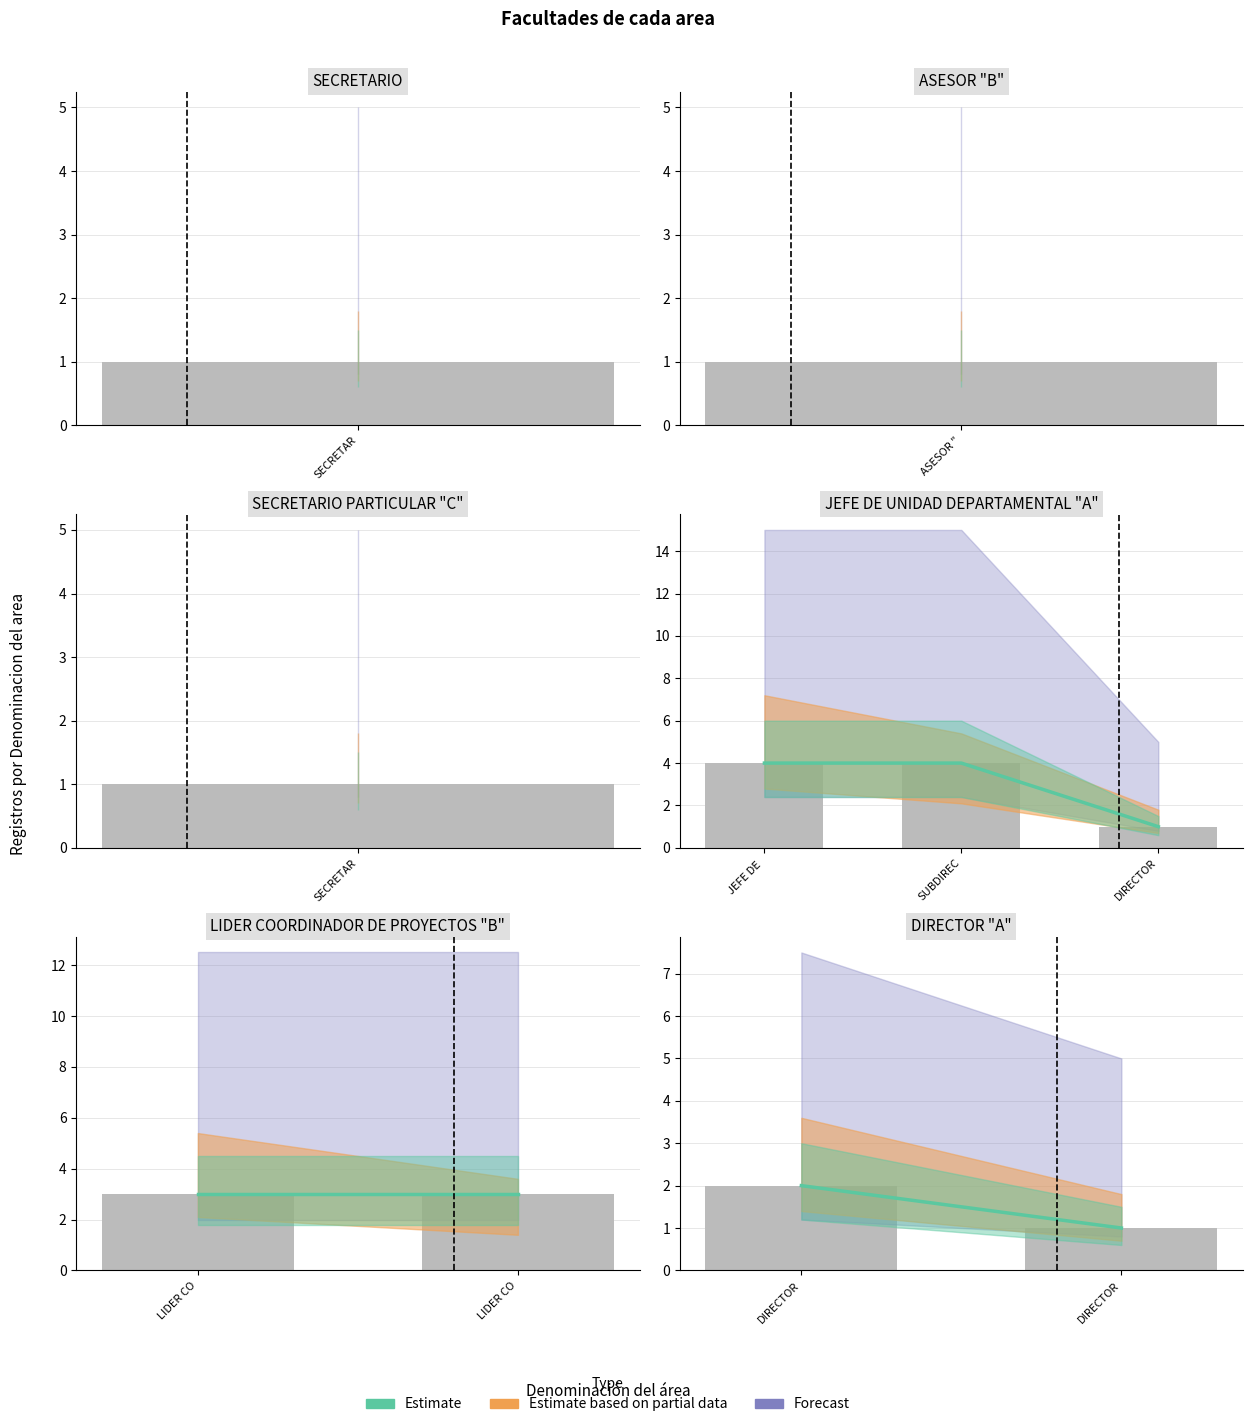

What is the average value of the Estimate series?

2